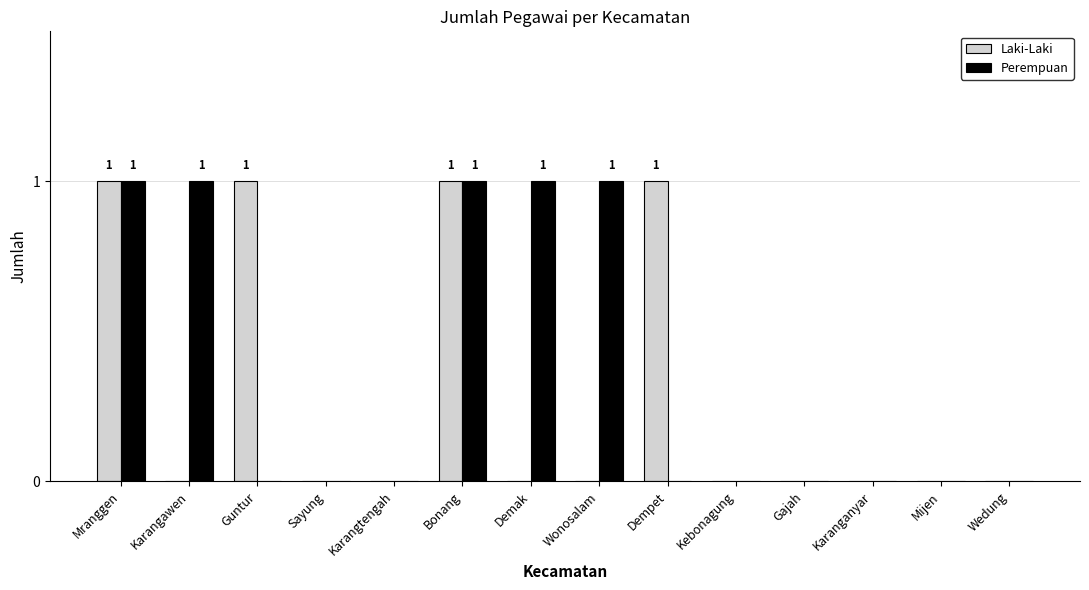

What is the sum of all Perempuan values?

5